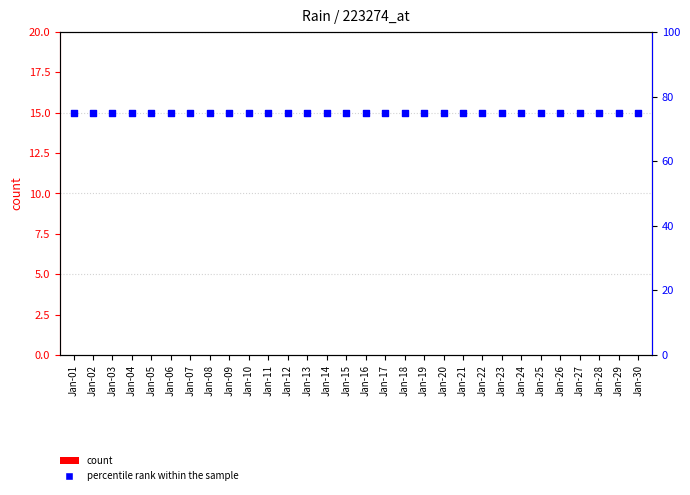

What is the total value across all series at Jan-28?

75